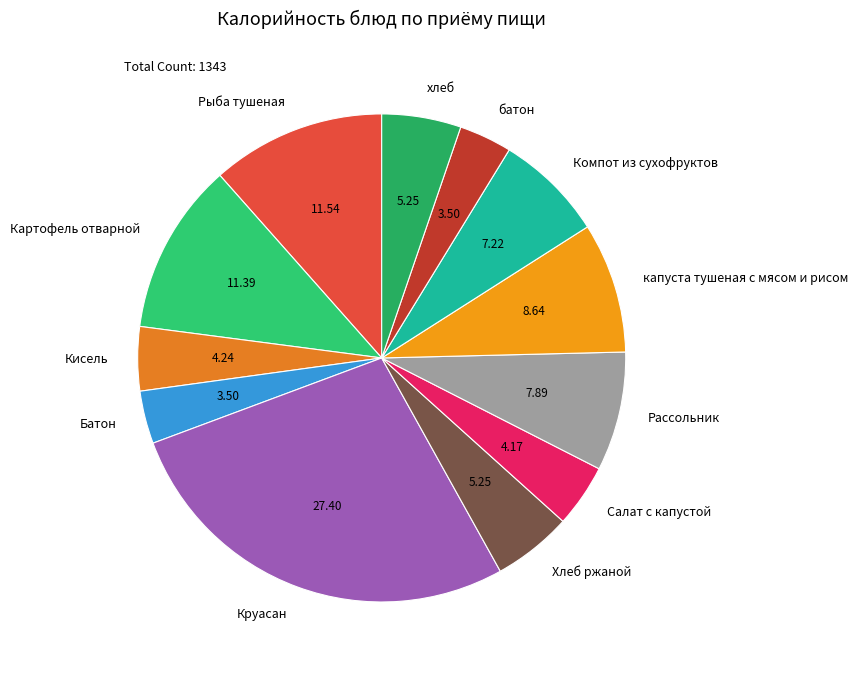

True or false: Кисель accounts for 4% of the total.

True